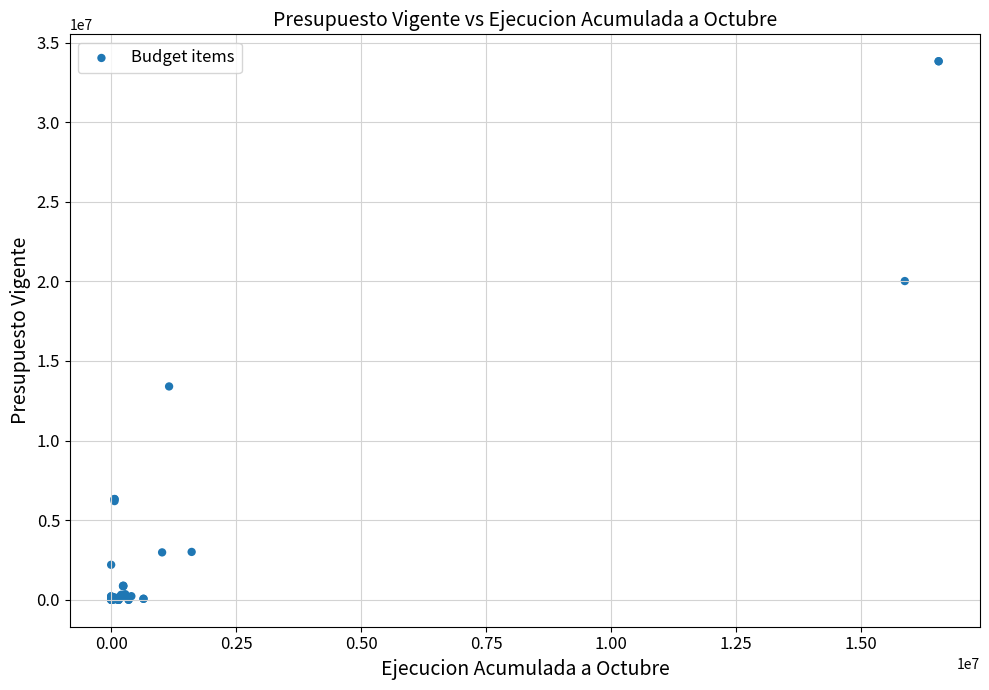

What Y value in the scatter plot is closest to 16912676?

20019657